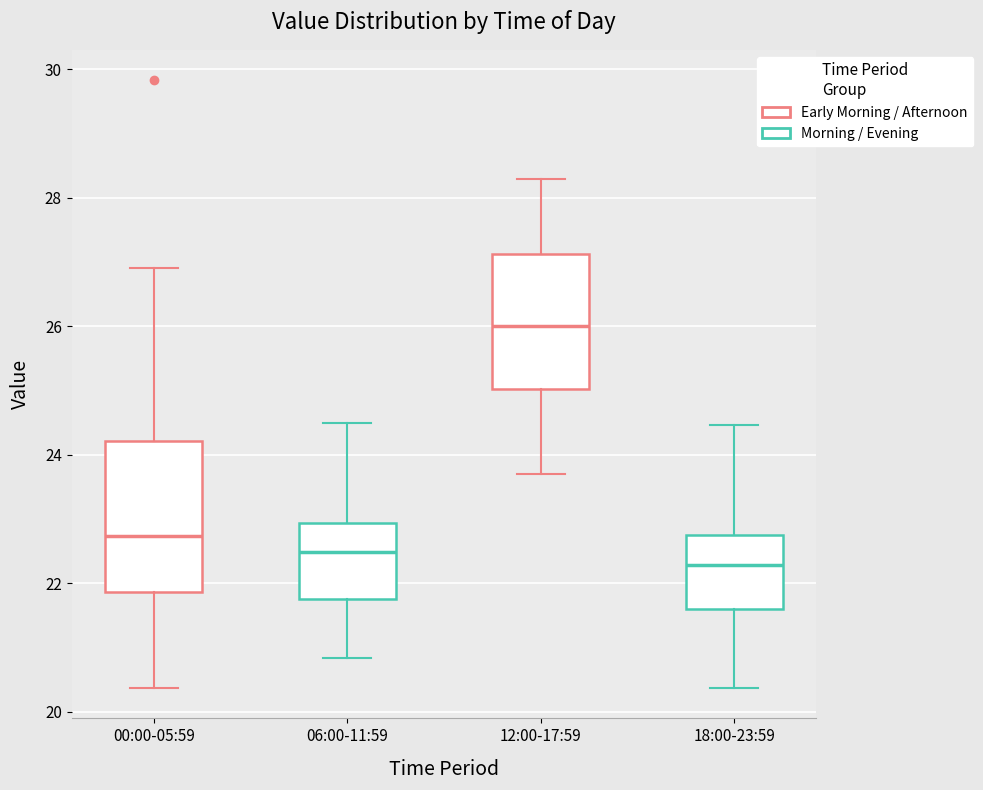

Reading left to right, transcribe this box plot: for each box, give where its median line is, the range the box spans, and where its two whiskers end, as read against the y-axis. The values are not printed on the chart, so give them approximately, as read against the axis.

00:00-05:59: median 22.8, box 21.8 to 24.2, whiskers 20.4 to 27.0
06:00-11:59: median 22.4, box 21.8 to 23.0, whiskers 20.8 to 24.6
12:00-17:59: median 26.0, box 25.0 to 27.2, whiskers 23.8 to 28.4
18:00-23:59: median 22.2, box 21.6 to 22.8, whiskers 20.4 to 24.4